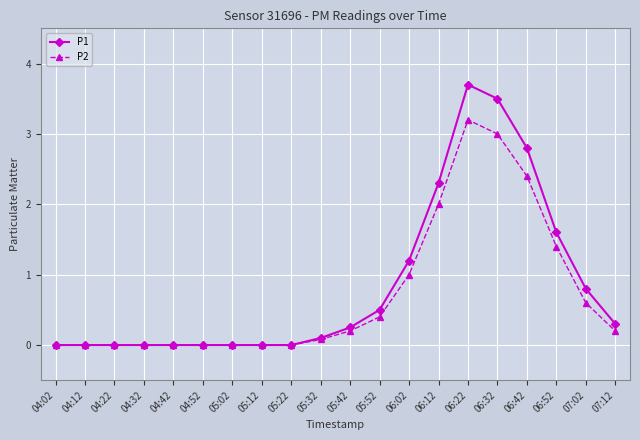

What is the spread (max minus min) of values at 06:42?

0.4